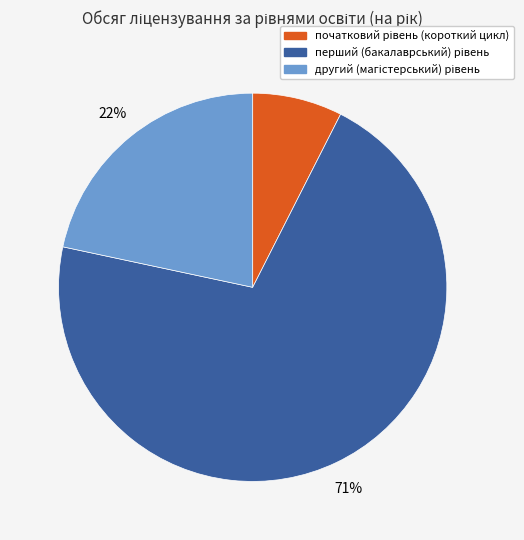

To the nearest percent, what is the average slice percentage?

33%